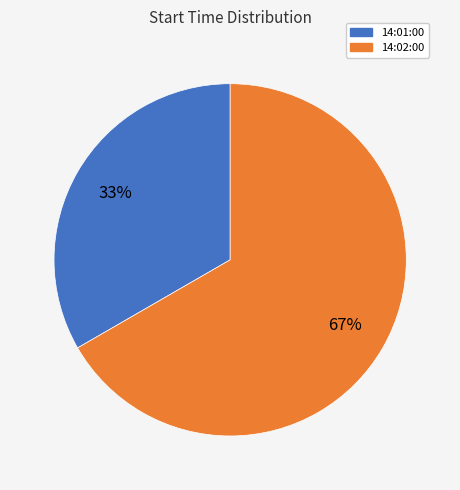

Which category has the smallest portion of the pie?

14:01:00